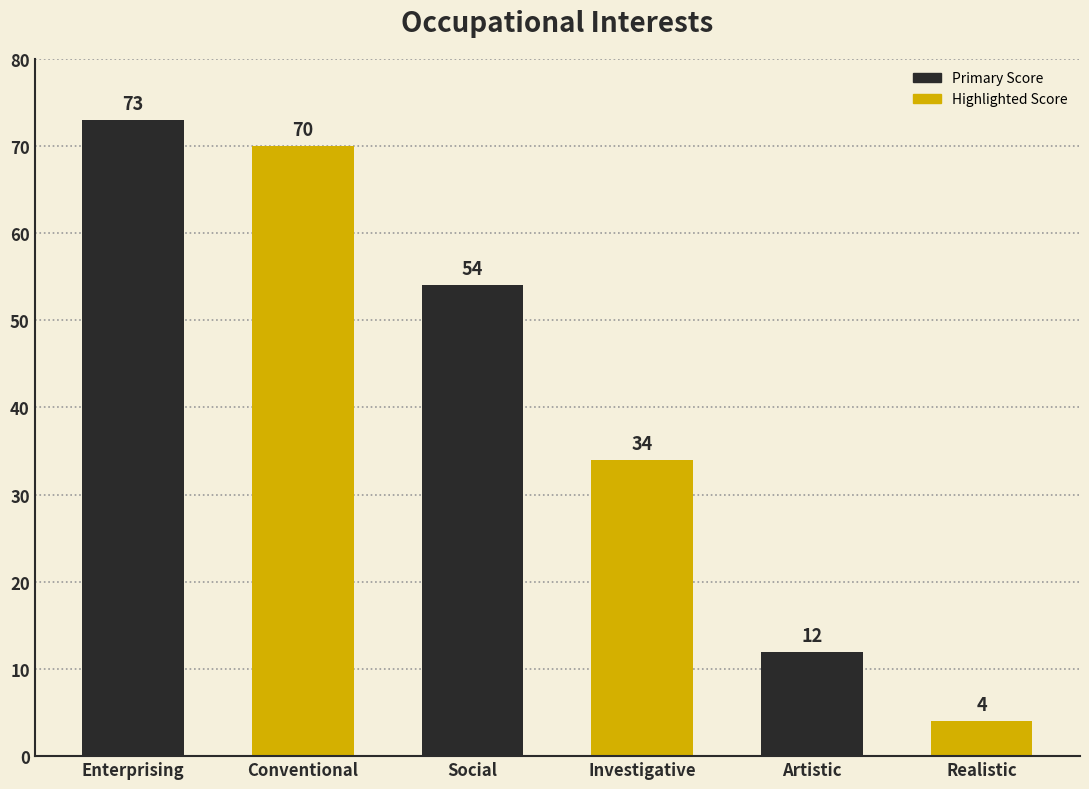

What is the sum of the values at Realistic and Conventional?

74